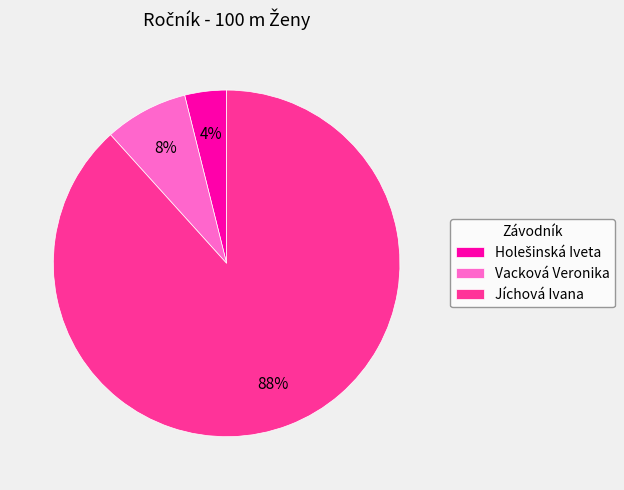

To the nearest percent, what portion does Jíchová Ivana represent?

88%